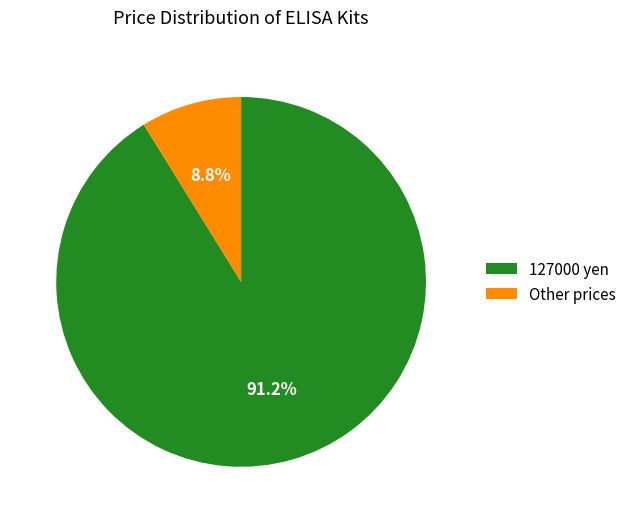

Does any single category account for the majority?

Yes